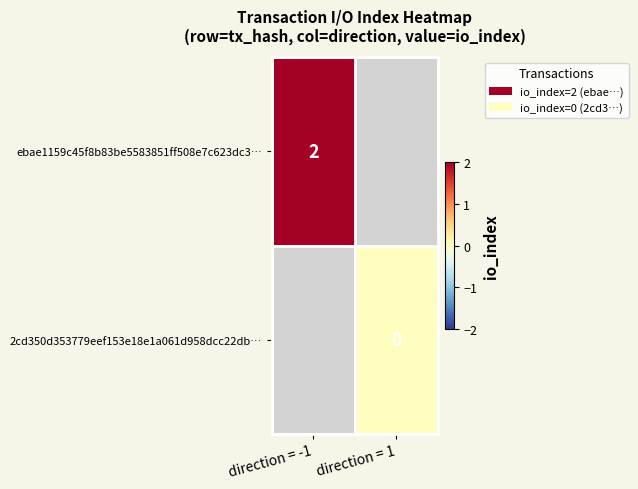

Is it true that ebae1159c45f8b83be5583851ff508e7c623dc3… equals 2 at direction = -1?

True